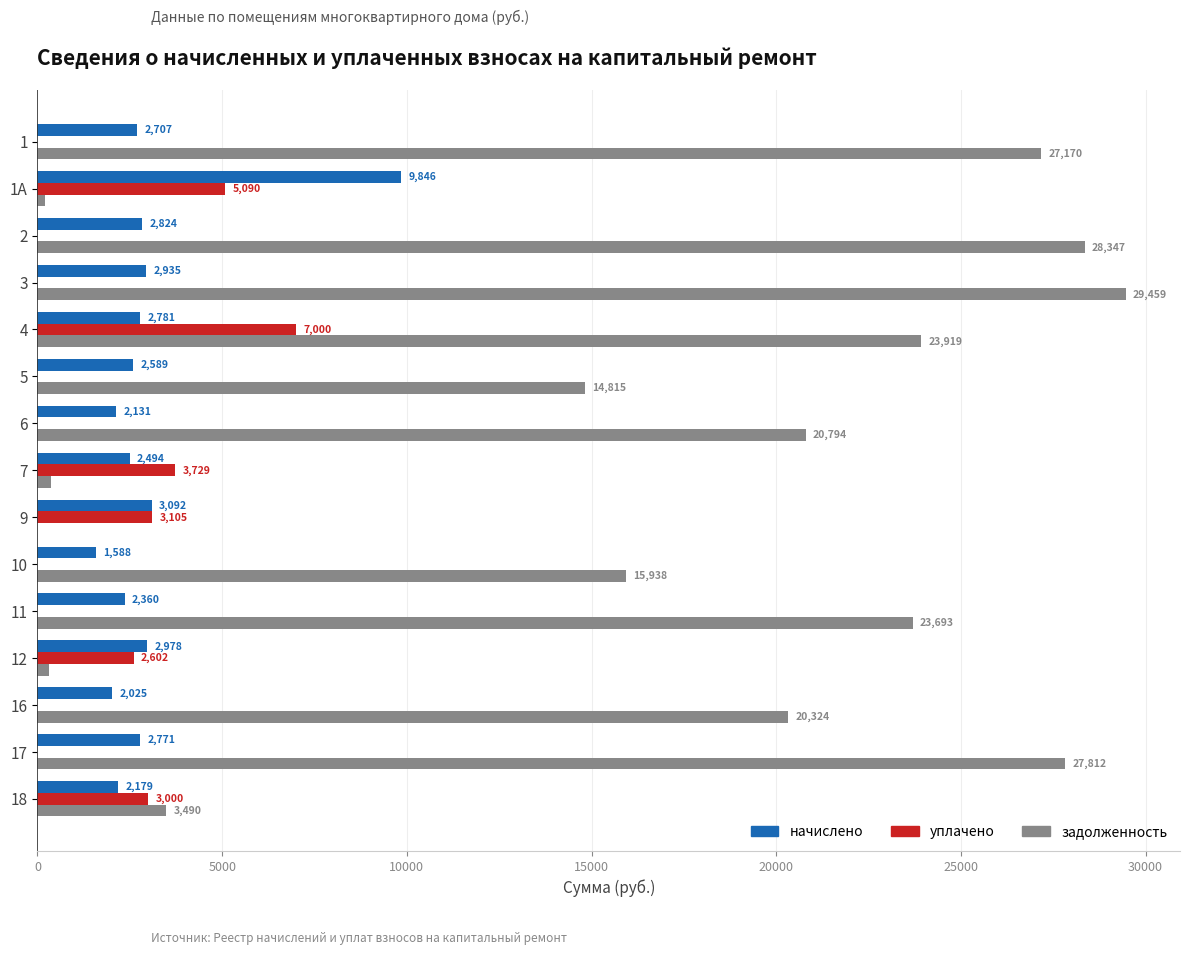

Where is начислено nearest to the value 5716?

9